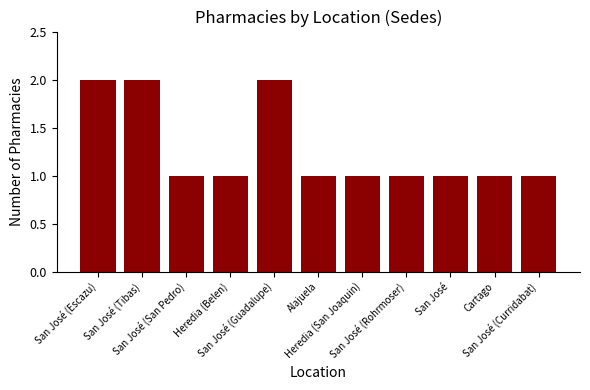

The chart shows a value of 1 at San José. True or false?

True